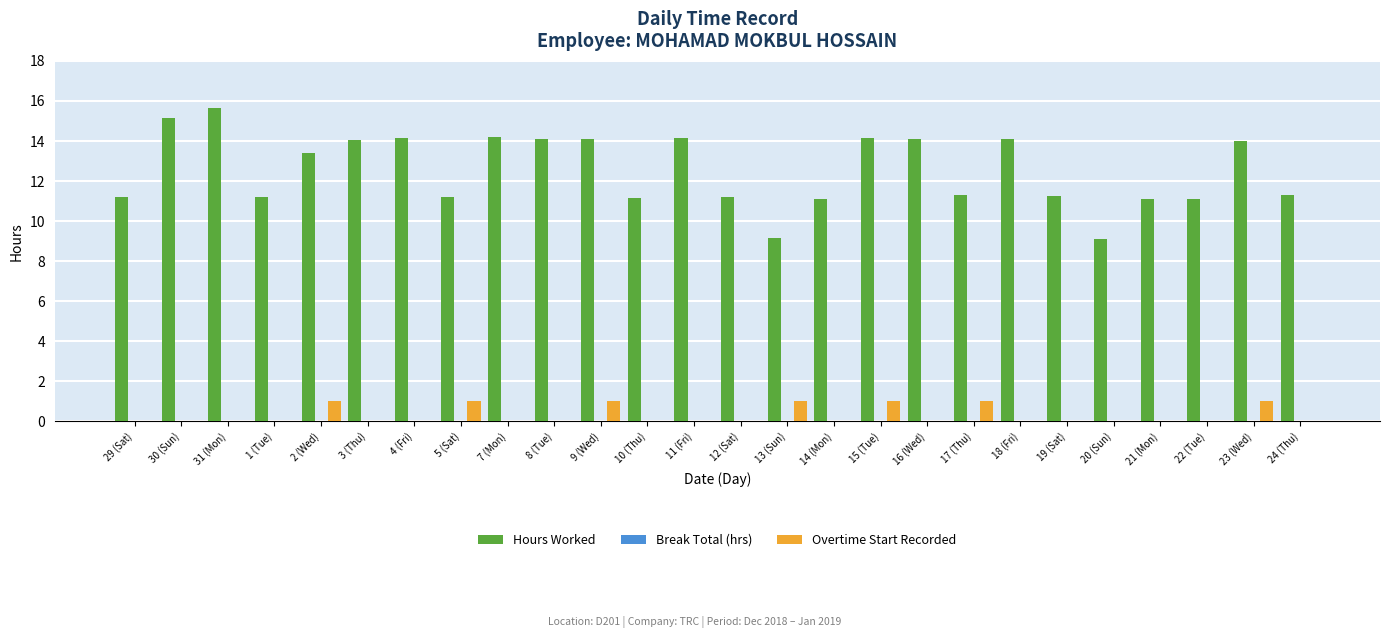

At which label does Hours Worked first exceed 13?

30 (Sun)